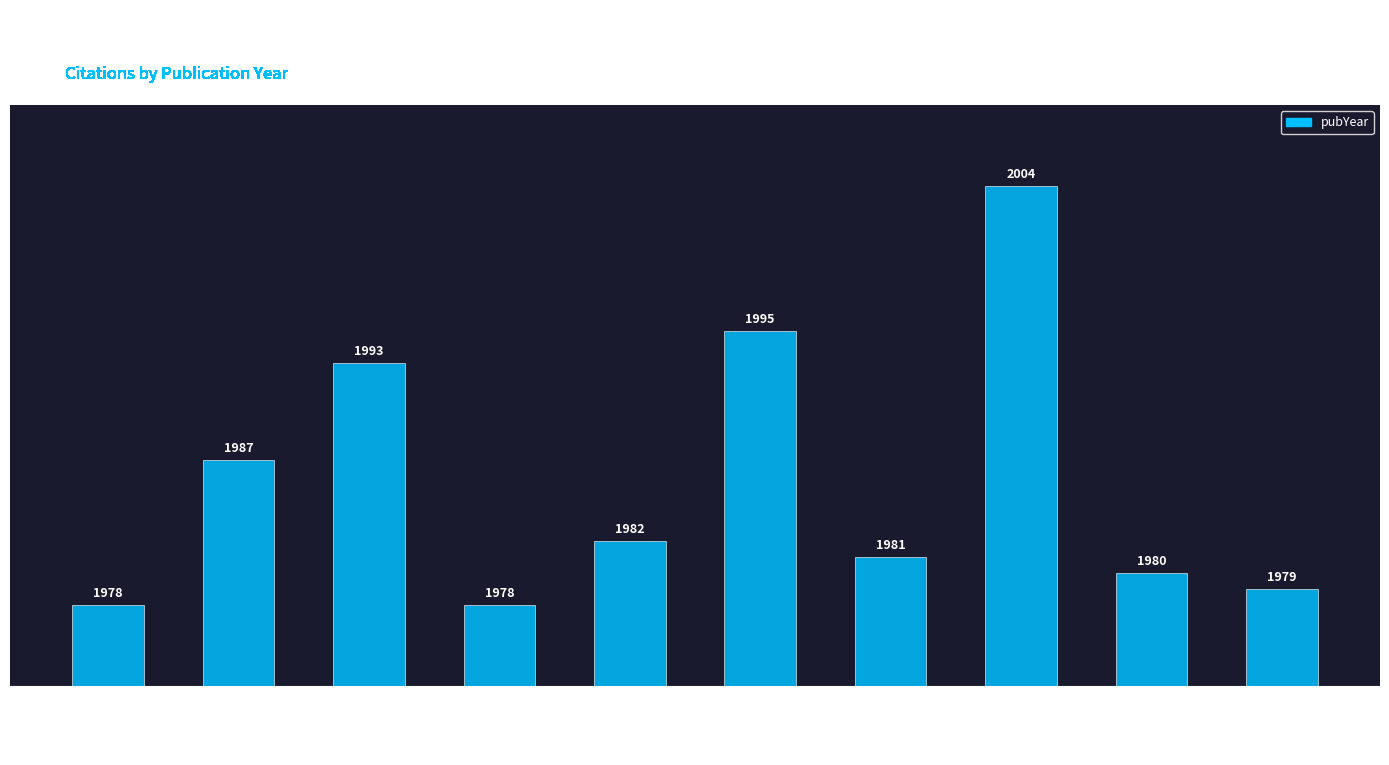

Where does the data first go above 1982?

Warner 1987